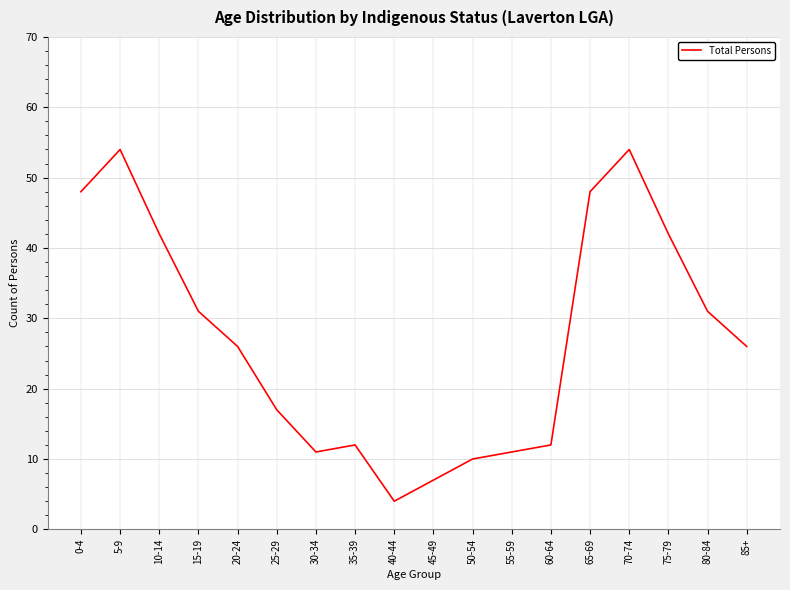

How many lines are shown in the chart?

1